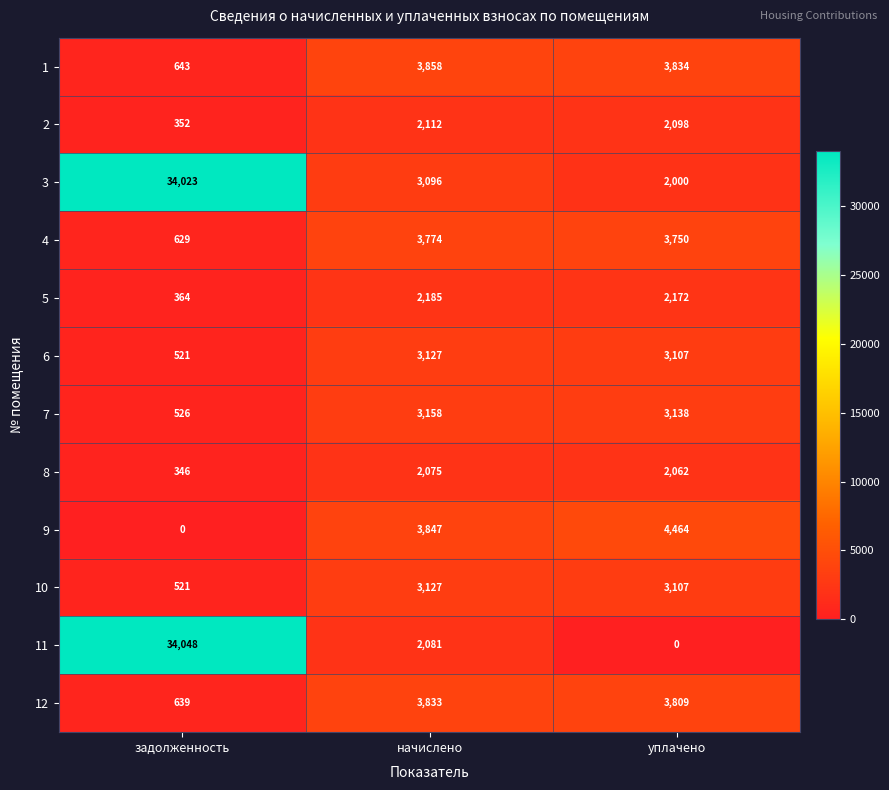

What is the difference between the 8 values at уплачено and начислено?

13